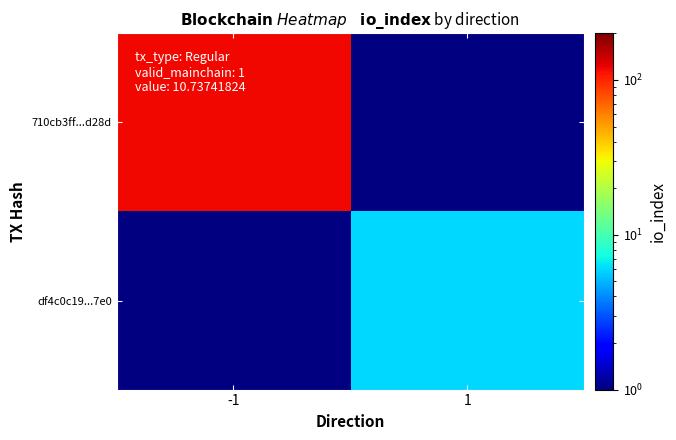

At which category does the chart reach its peak across all series?

-1